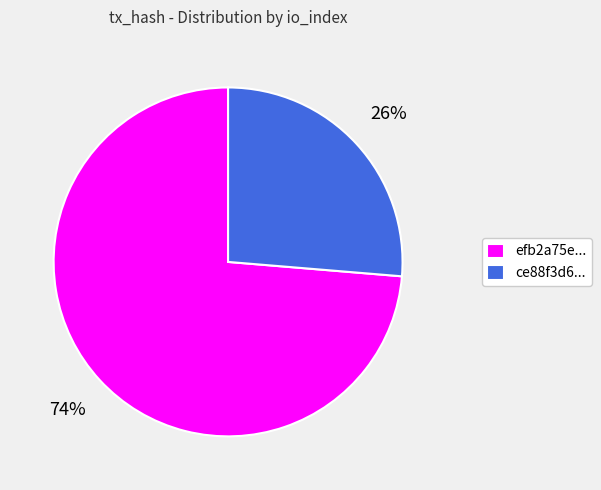

To the nearest percent, what percentage of the pie is ce88f3d6...?

26%